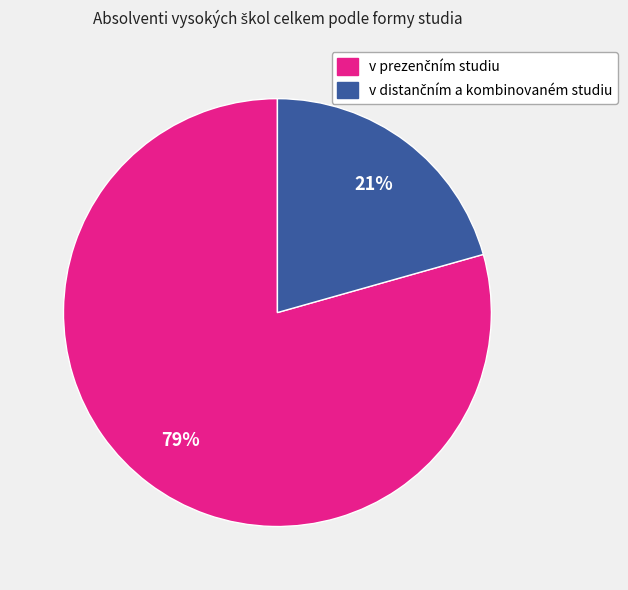

Is there any slice that represents more than half of the pie?

Yes